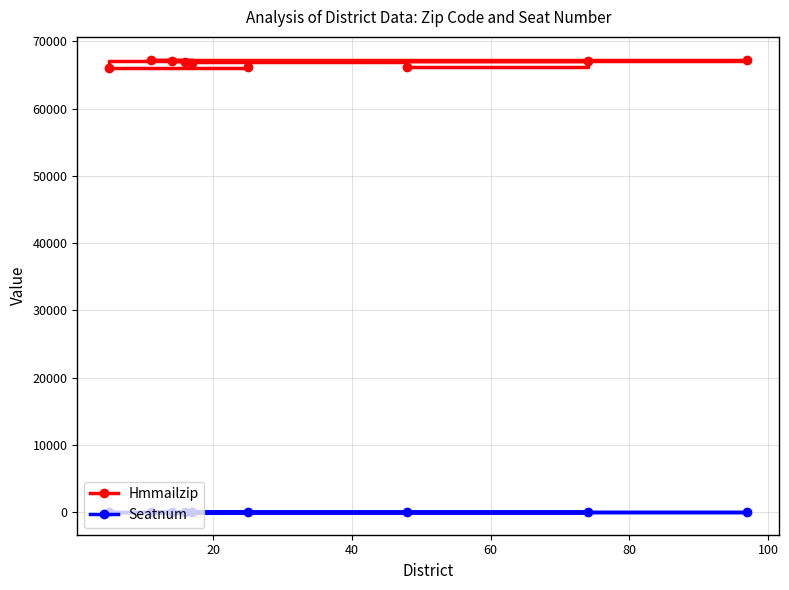

Which series has the largest total across all categories?

Hmmailzip